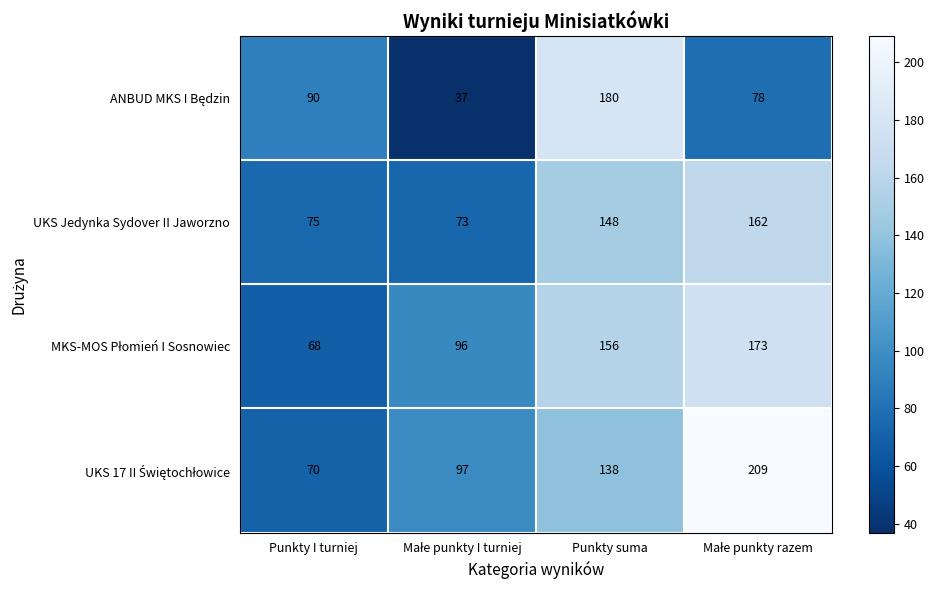

What is the lowest value of the UKS Jedynka Sydover II Jaworzno series?

73